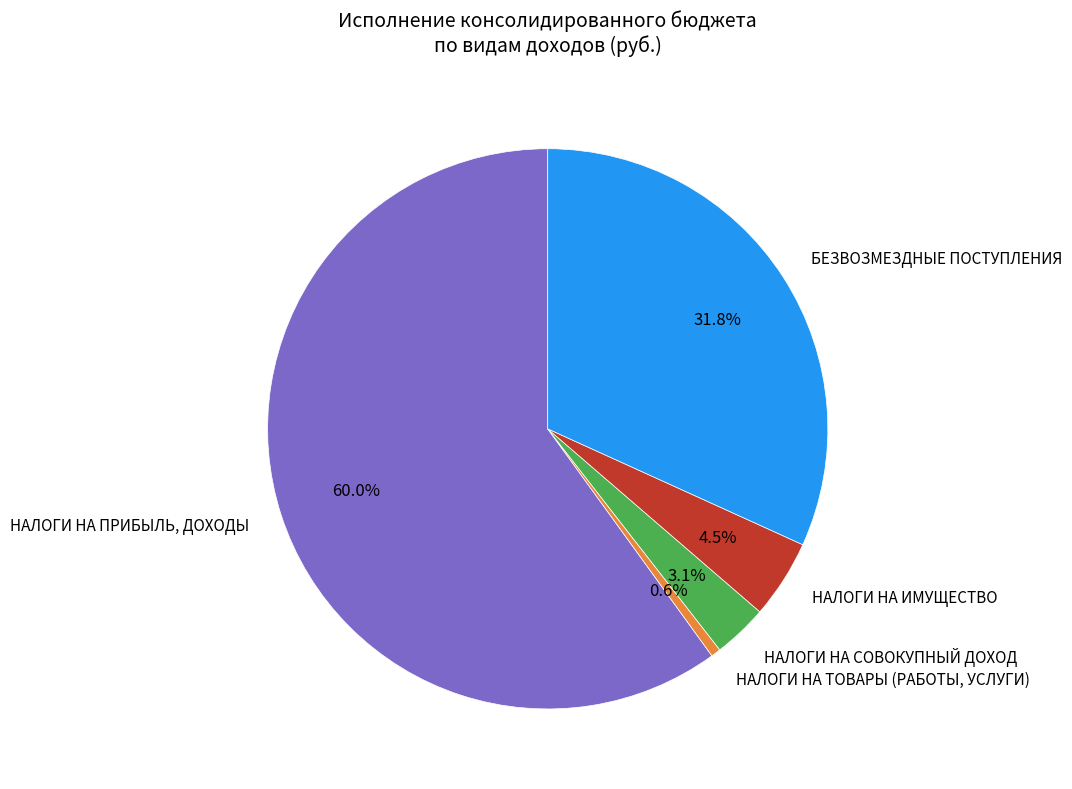

What is the ratio of the value at НАЛОГИ НА ТОВАРЫ (РАБОТЫ, УСЛУГИ) to the value at НАЛОГИ НА СОВОКУПНЫЙ ДОХОД?

0.2